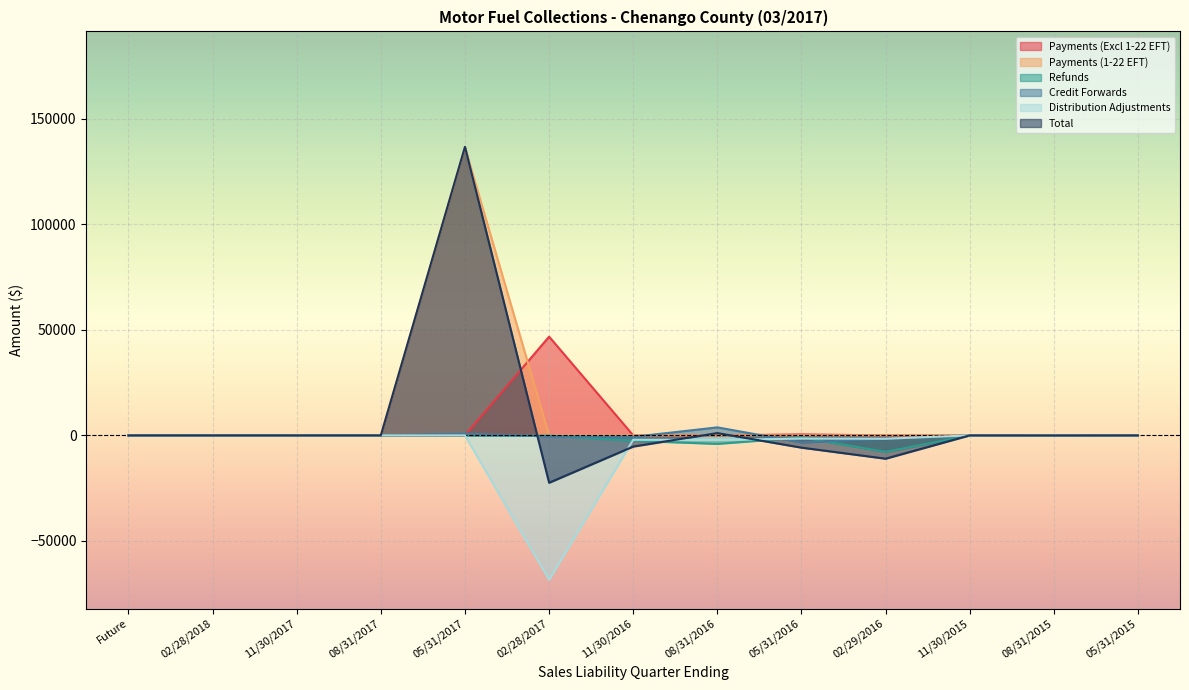

Rank the categories by Payments (Excl 1-22 EFT) value from lowest to highest.

Future, 02/28/2018, 11/30/2017, 08/31/2017, 05/31/2017, 08/31/2016, 02/29/2016, 11/30/2015, 08/31/2015, 05/31/2015, 11/30/2016, 05/31/2016, 02/28/2017